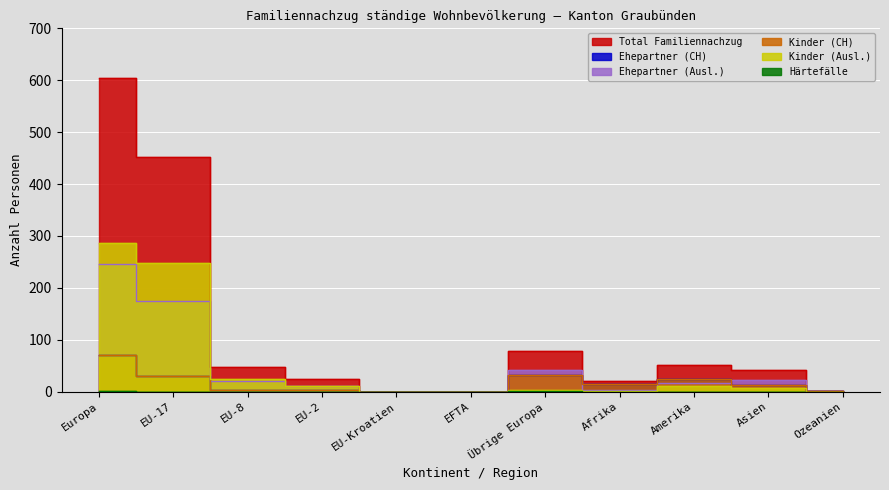

True or false: Total Familiennachzug has more than 2 interior local peaks.

False